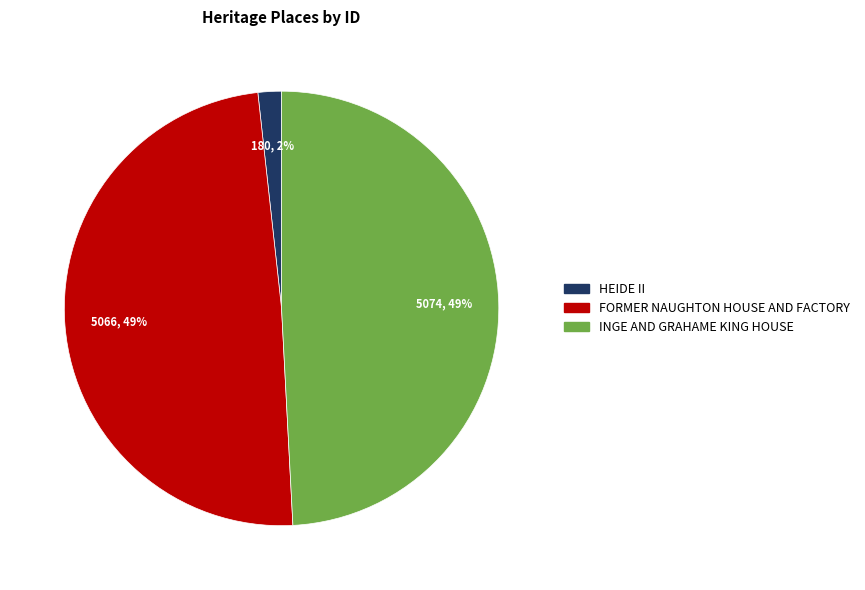

To the nearest percent, what is the difference between the largest and smallest slice percentages?

47%